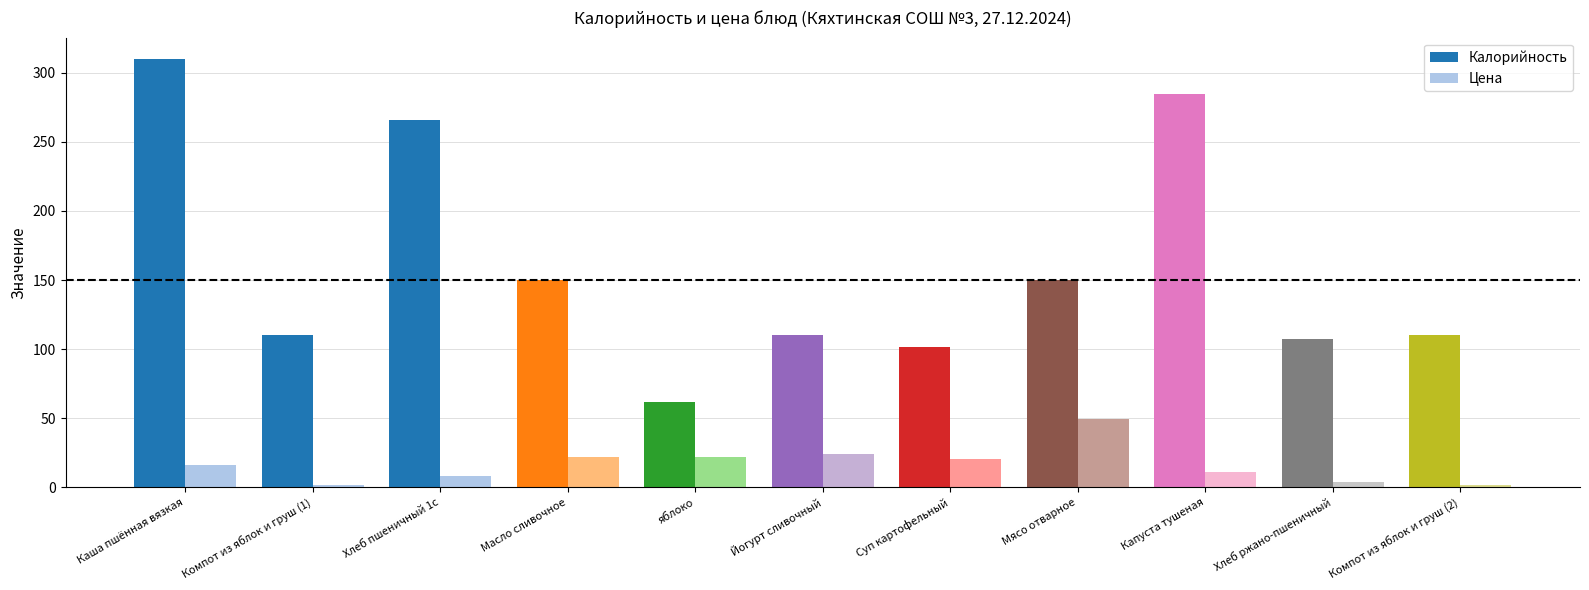

How many values in the Цена series are below 16?

5